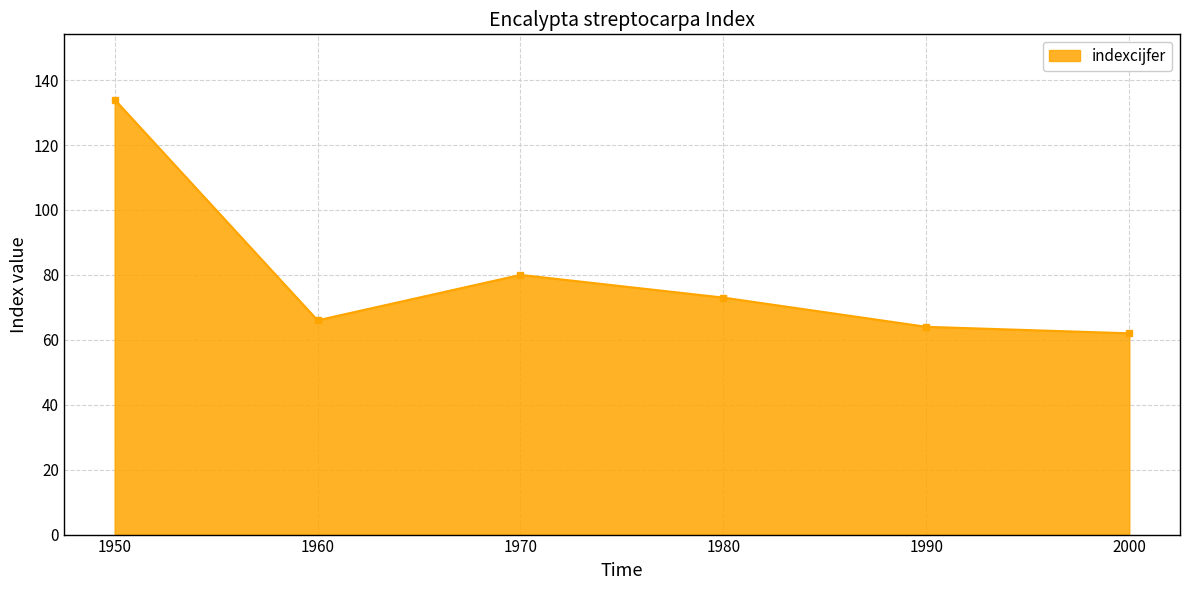

Which has a higher value, 1950 or 1970?

1950